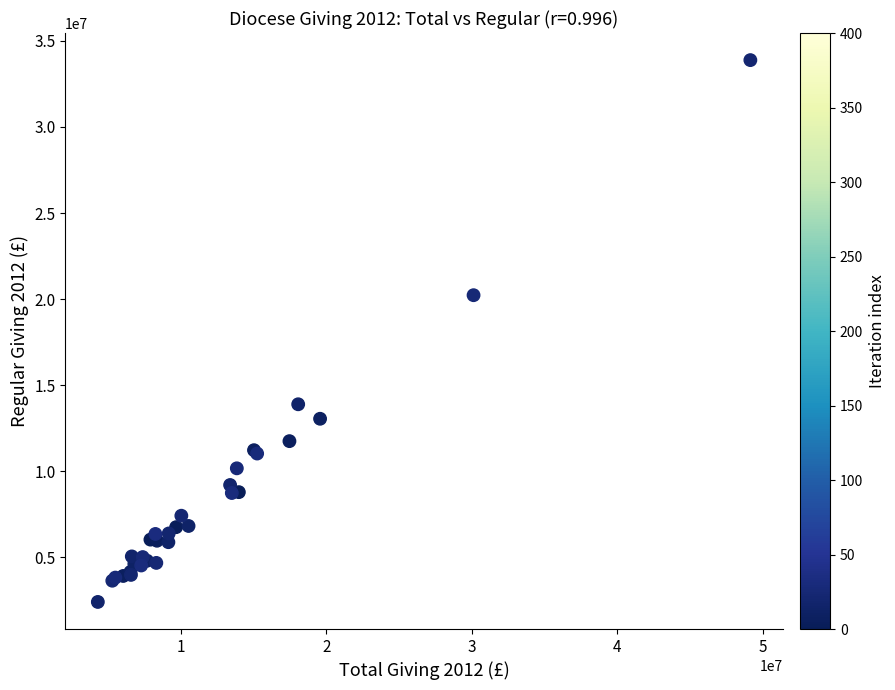

What Y value in the scatter plot is closest to 18146780?

20228497